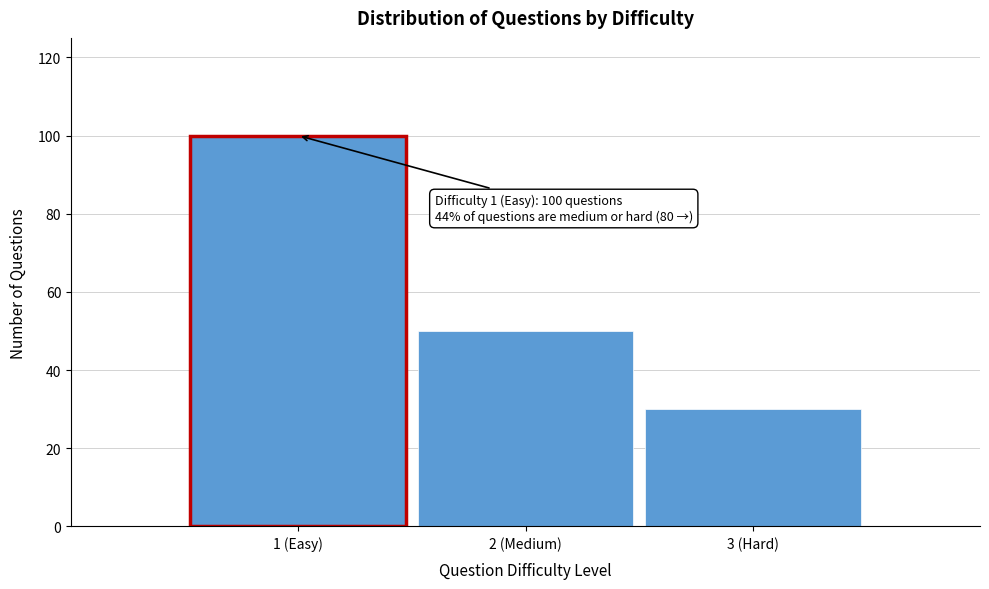

Reading left to right, what are all the values shown in this chart?

100	50	30